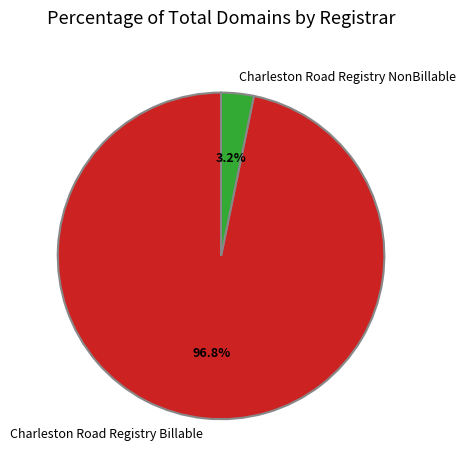

Which category accounts for the majority?

Charleston Road Registry Billable